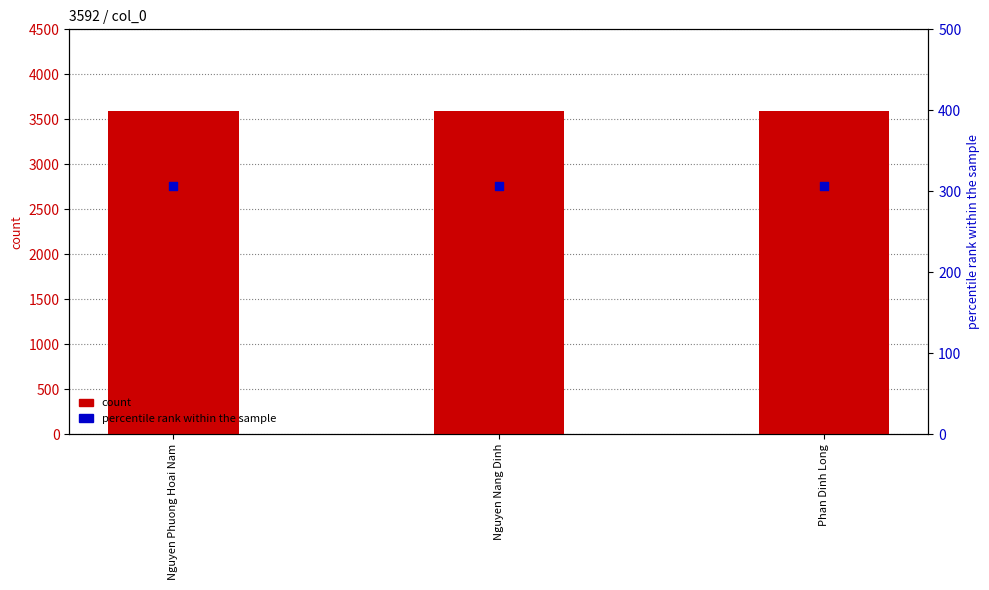

At how many categories does at least one series exceed 2157?

3